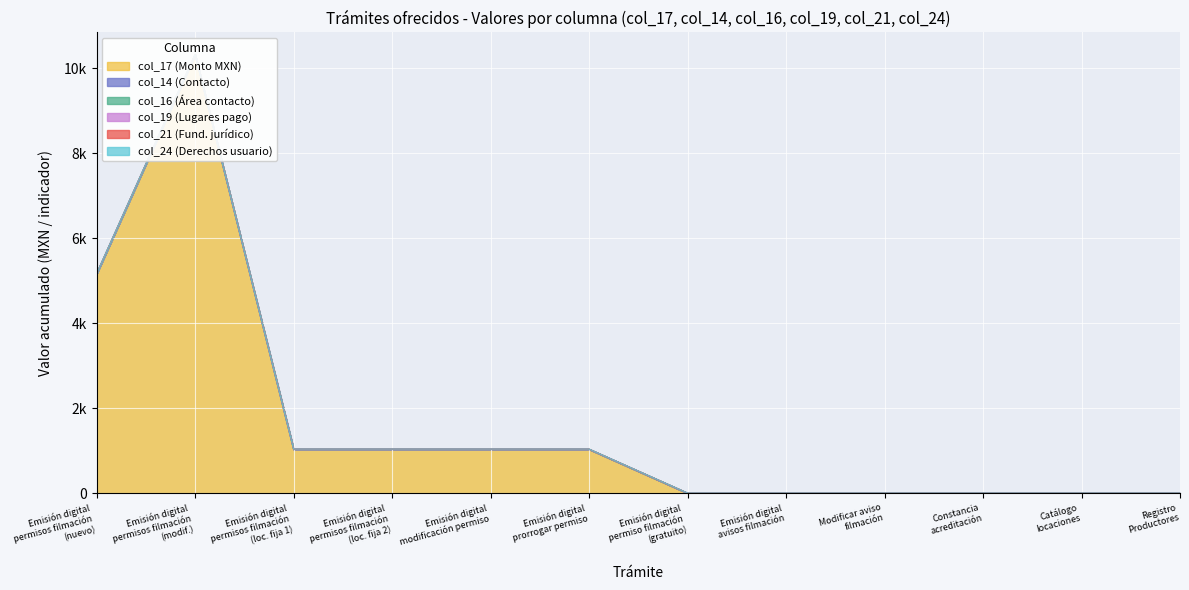

What is the sum of all Monto col_21 values?

12